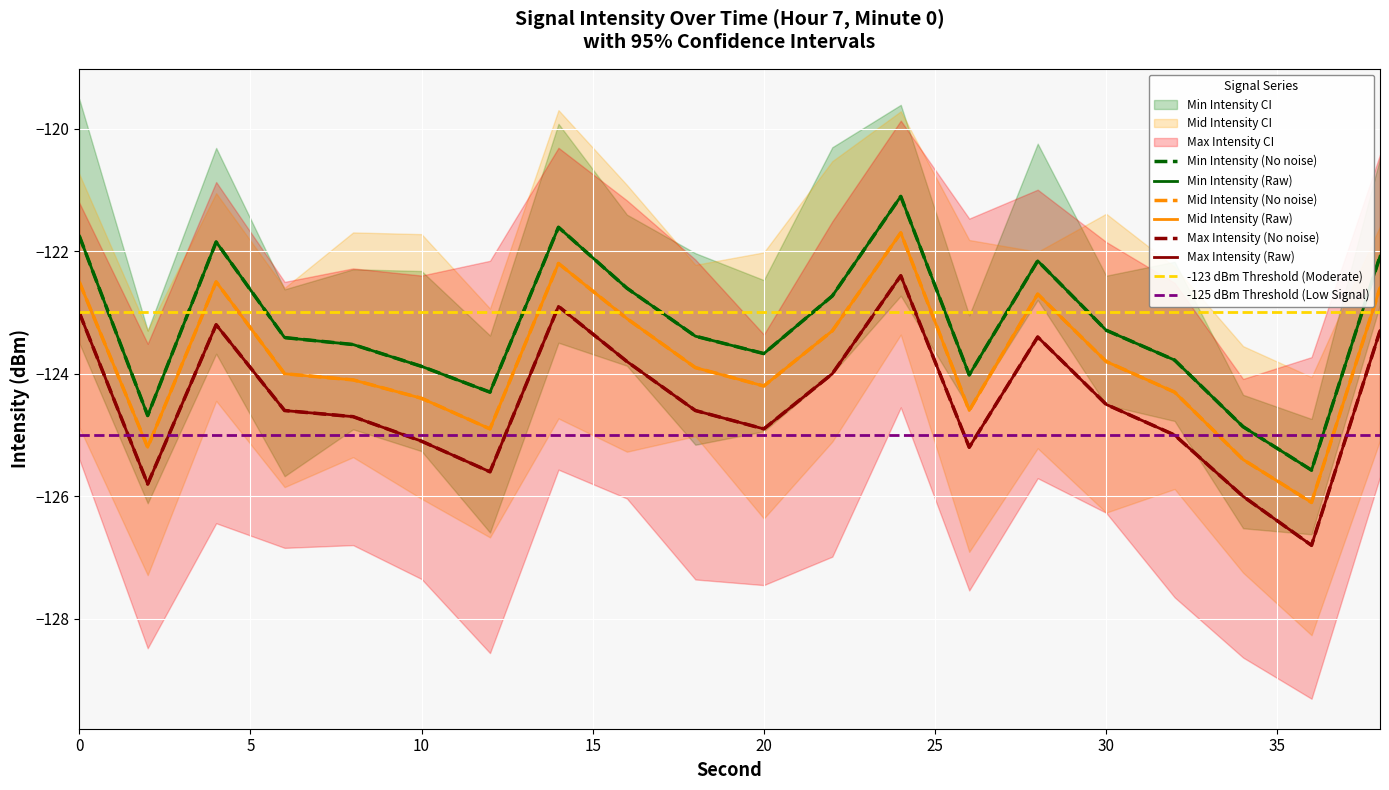

What is the value of the Mid Intensity point at the 4th from the left?

-124.0